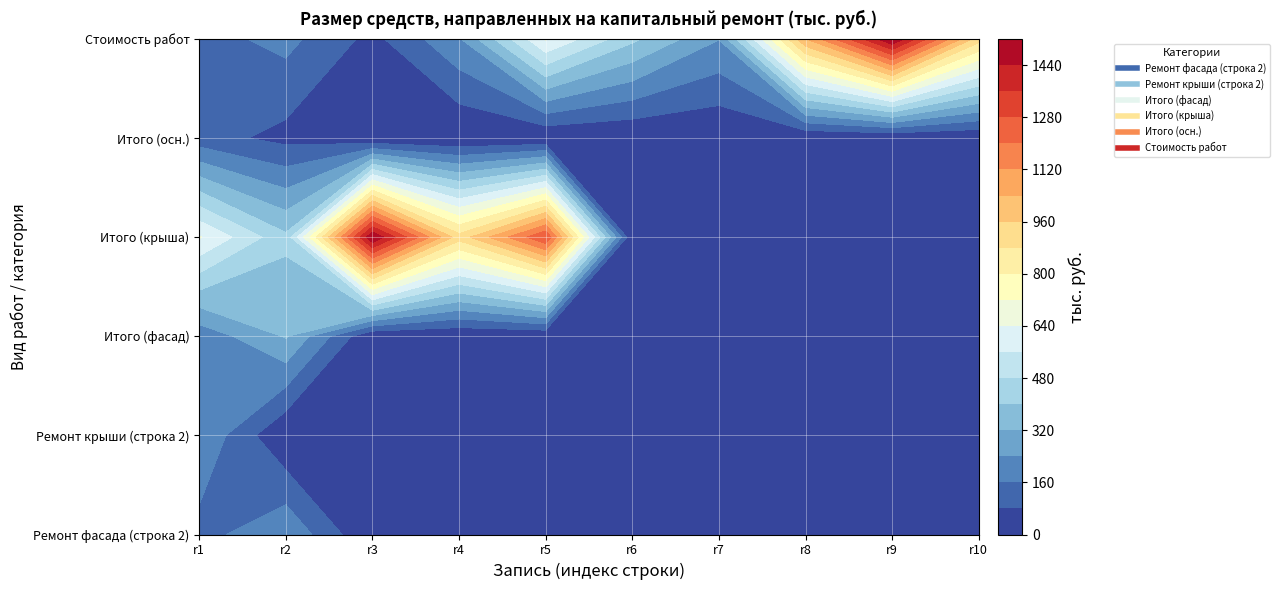

Reading left to right, extract all data points from this chart.

Ремонт фасада (строка 2): 129.4	228.8	0.0	0.0	0.0	0.0	0.0	0.0	0.0	0.0
Ремонт крыши (строка 2): 230.9	0.0	0.0	0.0	0.0	0.0	0.0	0.0	0.0	0.0
Итого (фасад): 184.9	326.9	0.0	0.0	0.0	0.0	0.0	0.0	0.0	0.0
Итого (крыша): 647.1	417.1	1519.3	913.4	1279.8	0.0	0.0	0.0	0.0	0.0
Итого (осн.): 112.8	55.5	0.0	0.0	0.0	0.0	0.0	0.0	0.0	0.0
Стоимость работ: 129.4	184.9	55.5	230.9	647.1	417.1	242.3	1034.7	1519.3	913.4